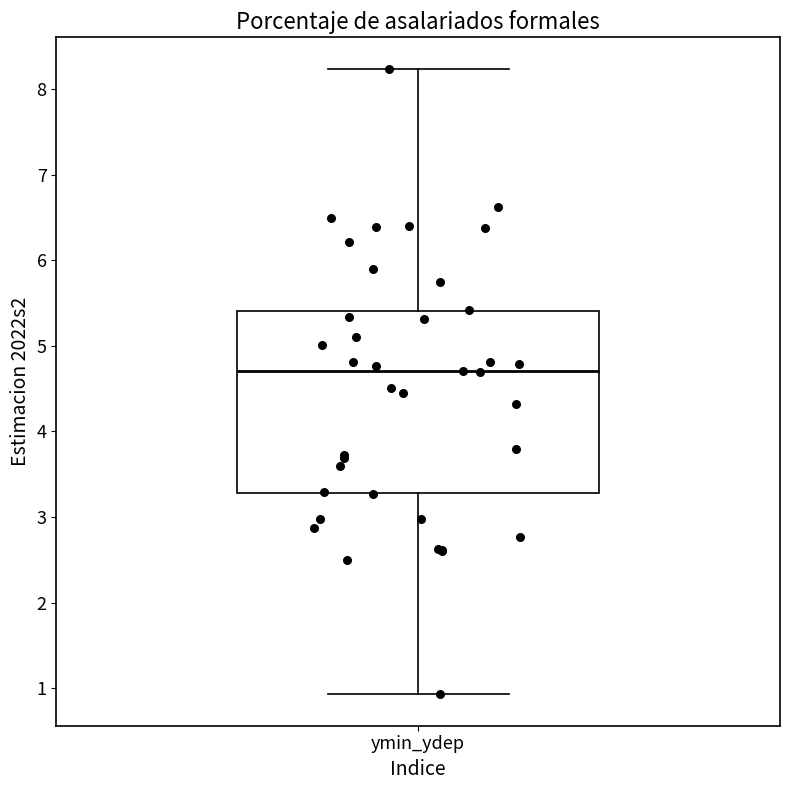

Transcribe this box plot: give where the median line is, the range the box spans, and where the two whiskers end, as read against the y-axis. The values are not printed on the chart, so give them approximately, as read against the axis.

median 4.7, box 3.3 to 5.4, whiskers 0.9 to 8.2